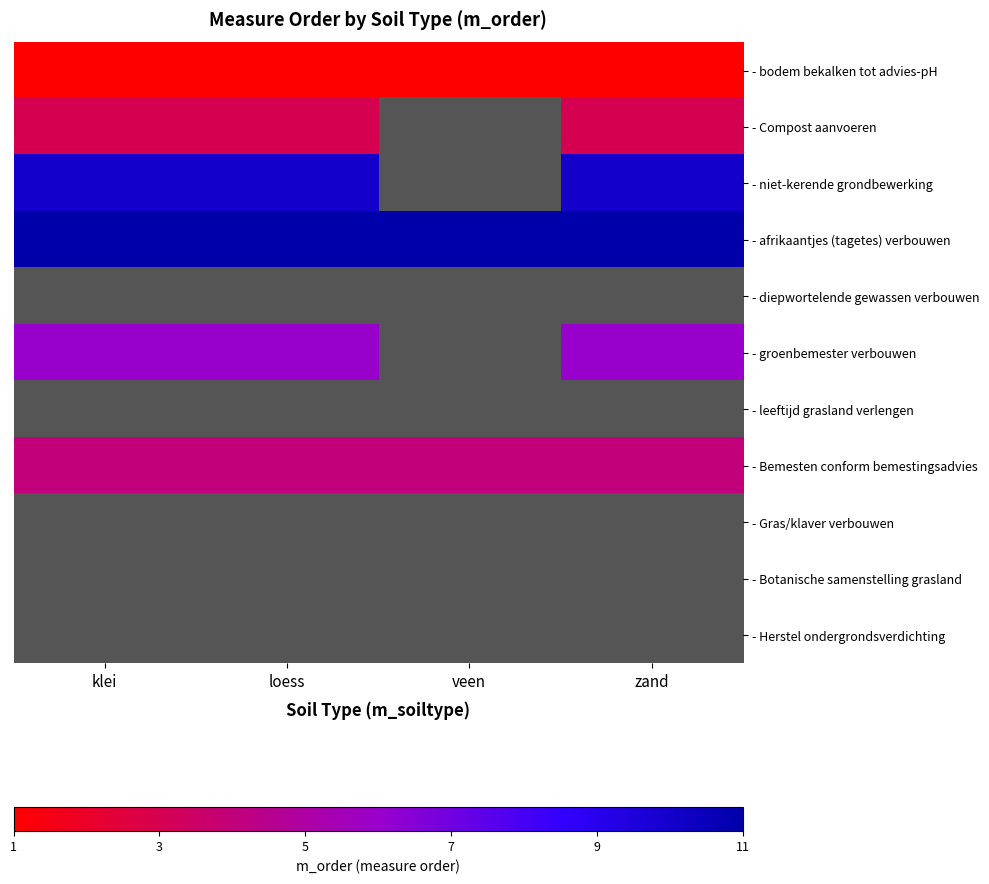

The - Bemesten conform bemestingsadvies series shows 4.0 at klei. True or false?

True